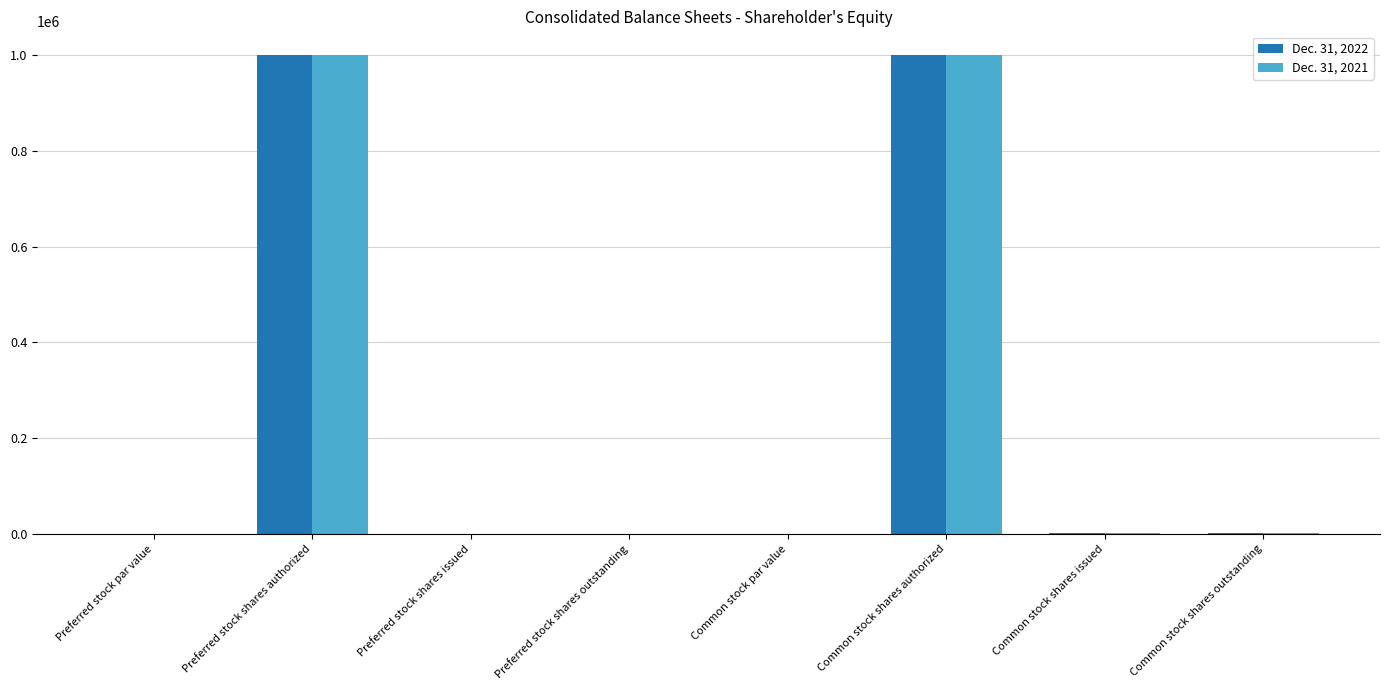

True or false: Dec. 31, 2022 has a value of 0.0 at Common stock par value.

True